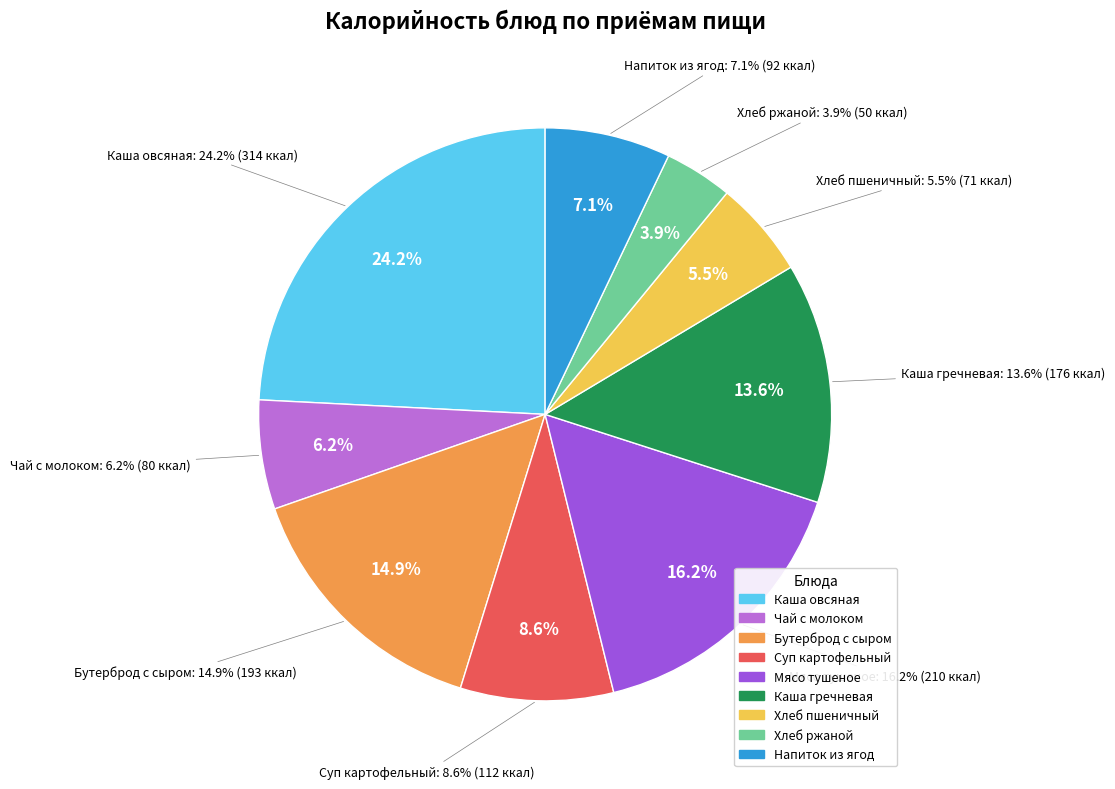

How many segments does this pie chart have?

9